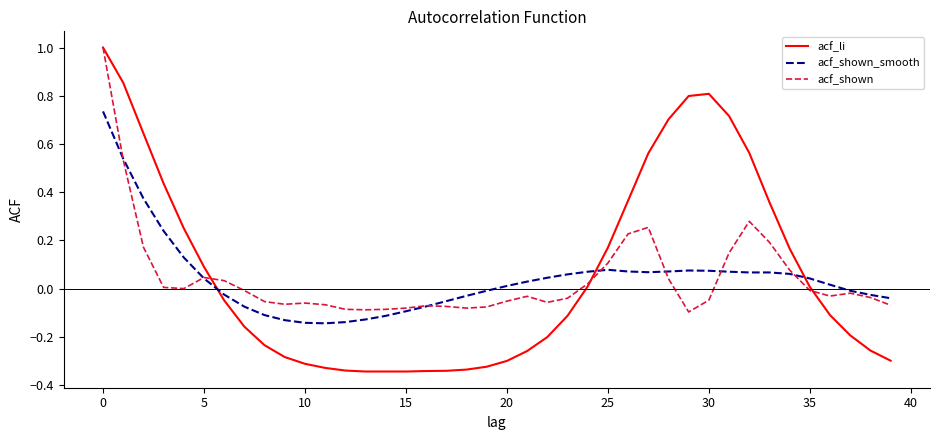

What is the maximum value shown in the chart?

1.0